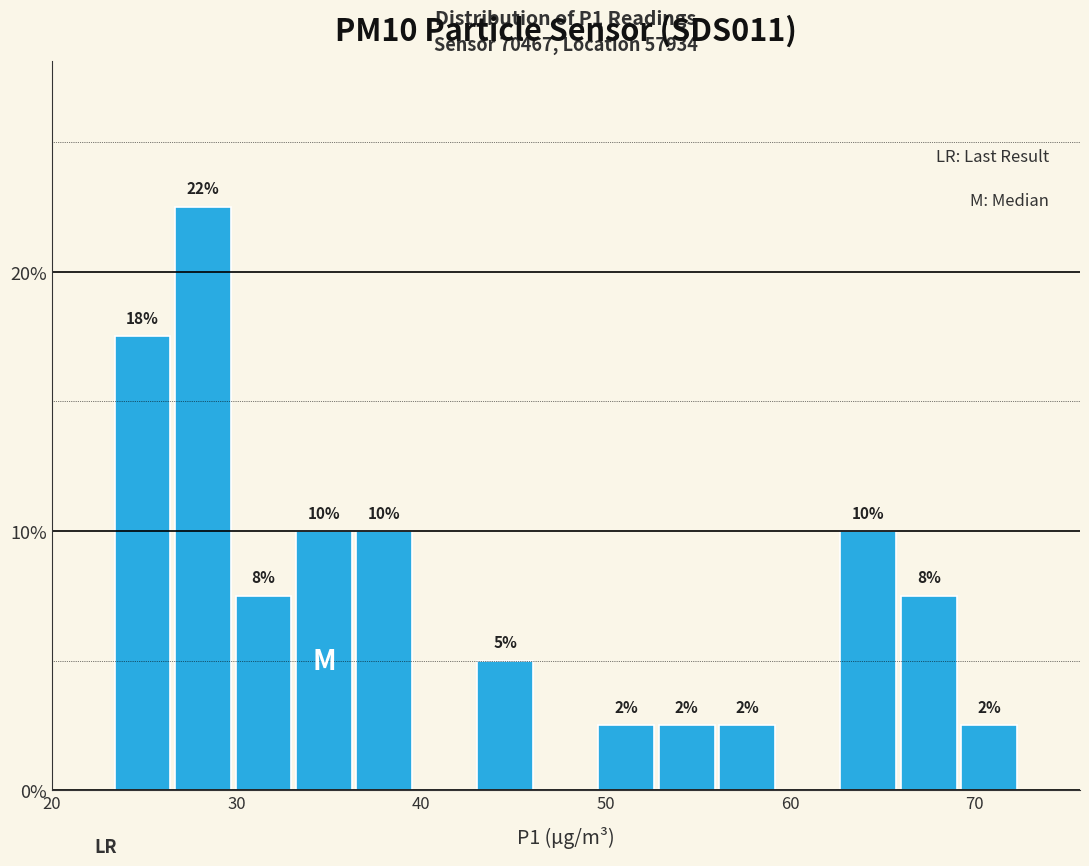

Around what value on the x-axis is the tallest bar? Give the approximate position of its centre, as read against the axis.

28